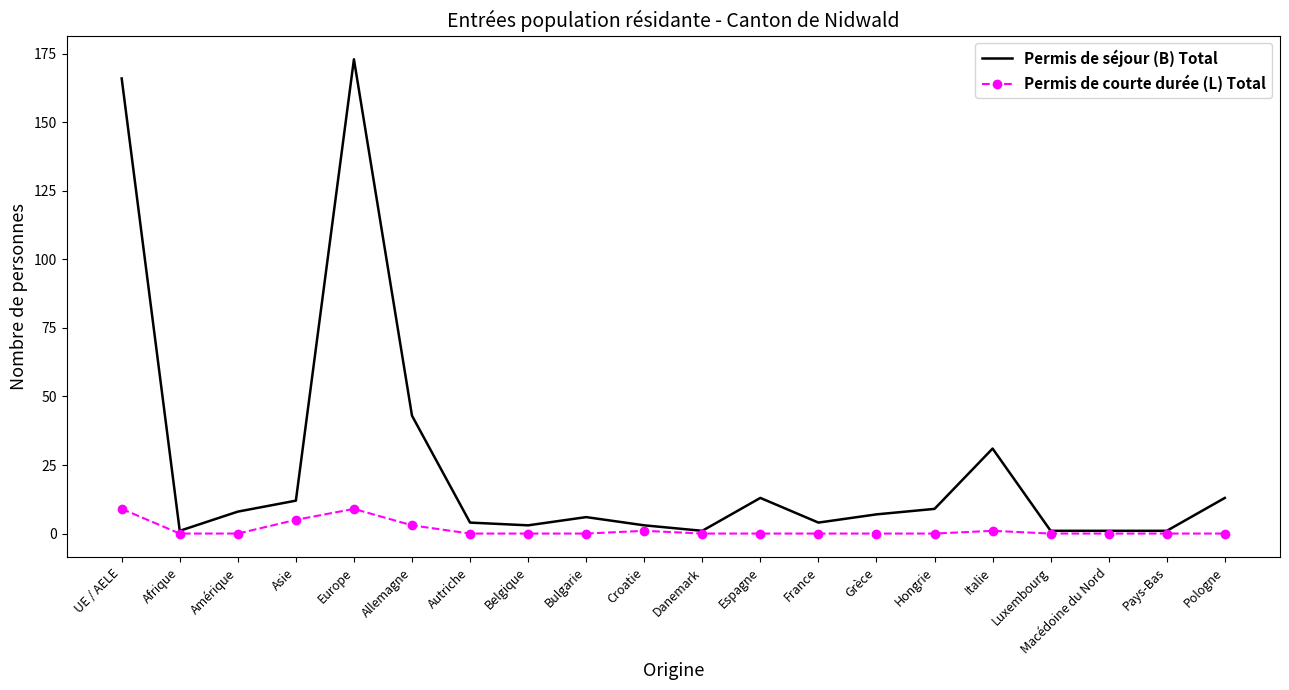

The value of Permis de séjour (B) Total at Allemagne is 43. True or false?

True